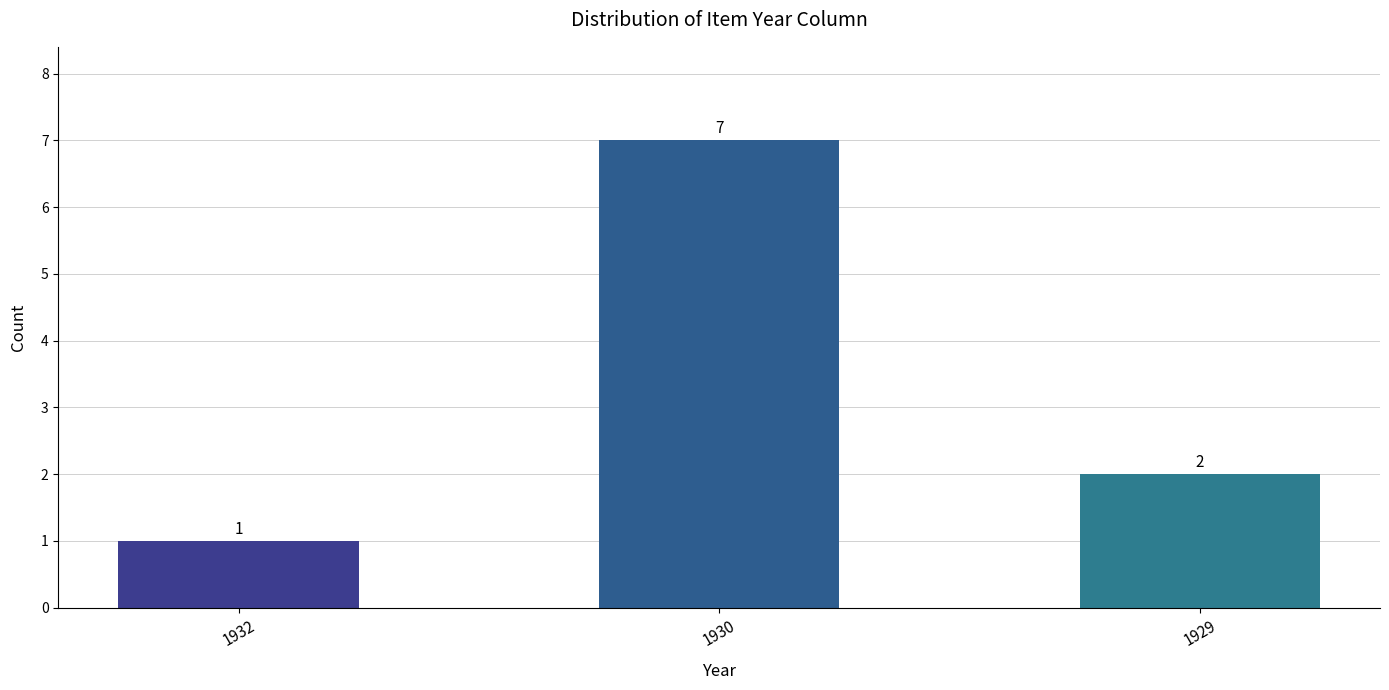

Between 1930 and 1929, which is larger?

1930